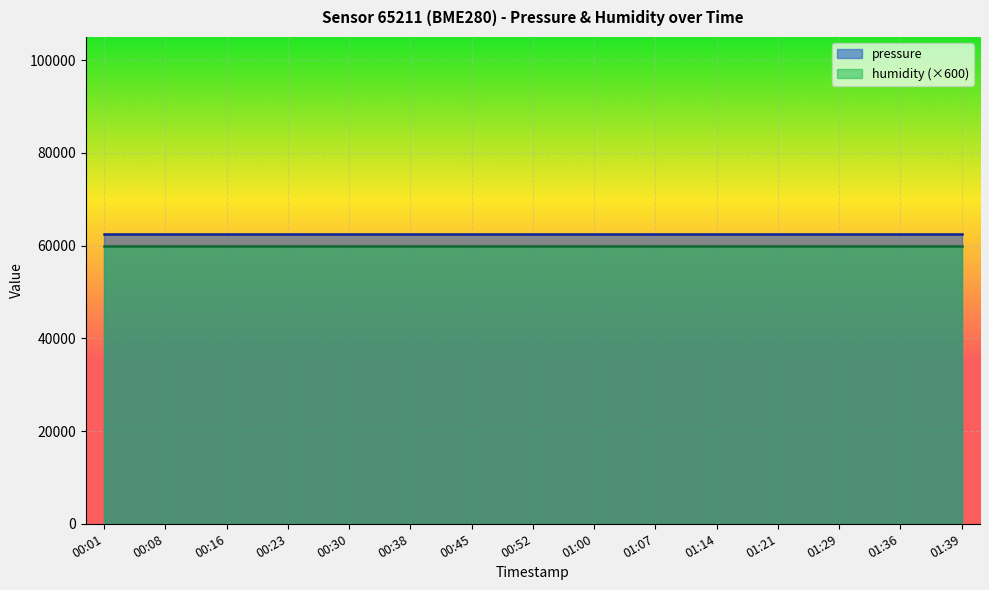

List the series in order of their overall mean, lowest first.

humidity (×600), pressure